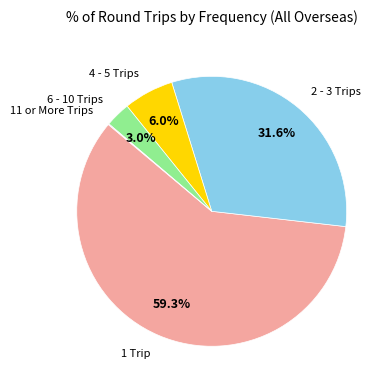

Does any single category account for the majority?

Yes